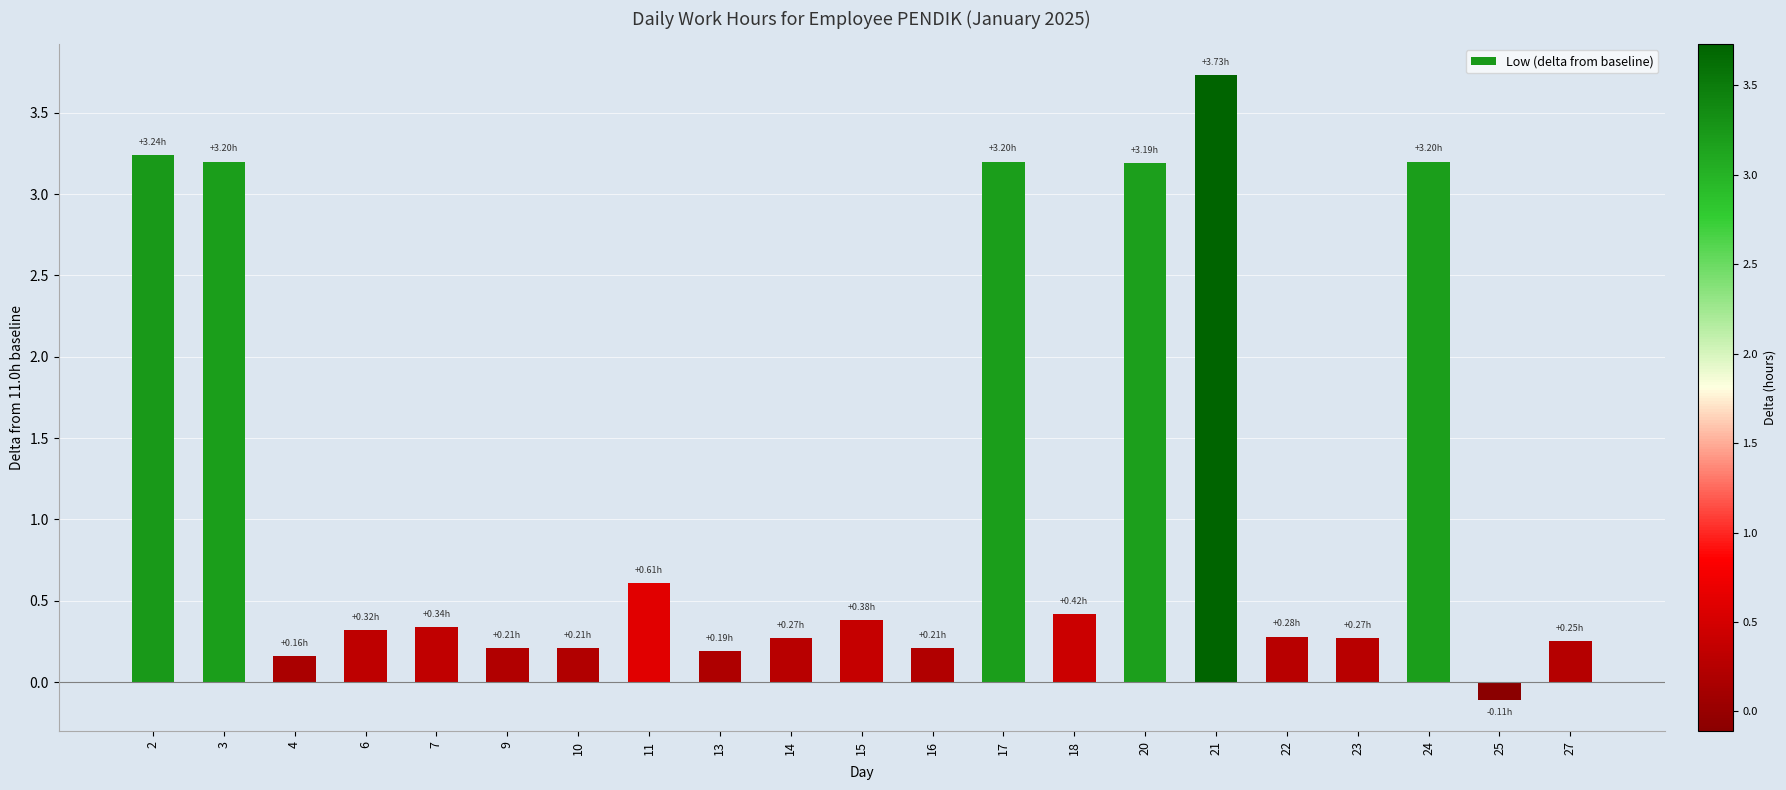

What is the minimum value shown in the chart?

-0.1